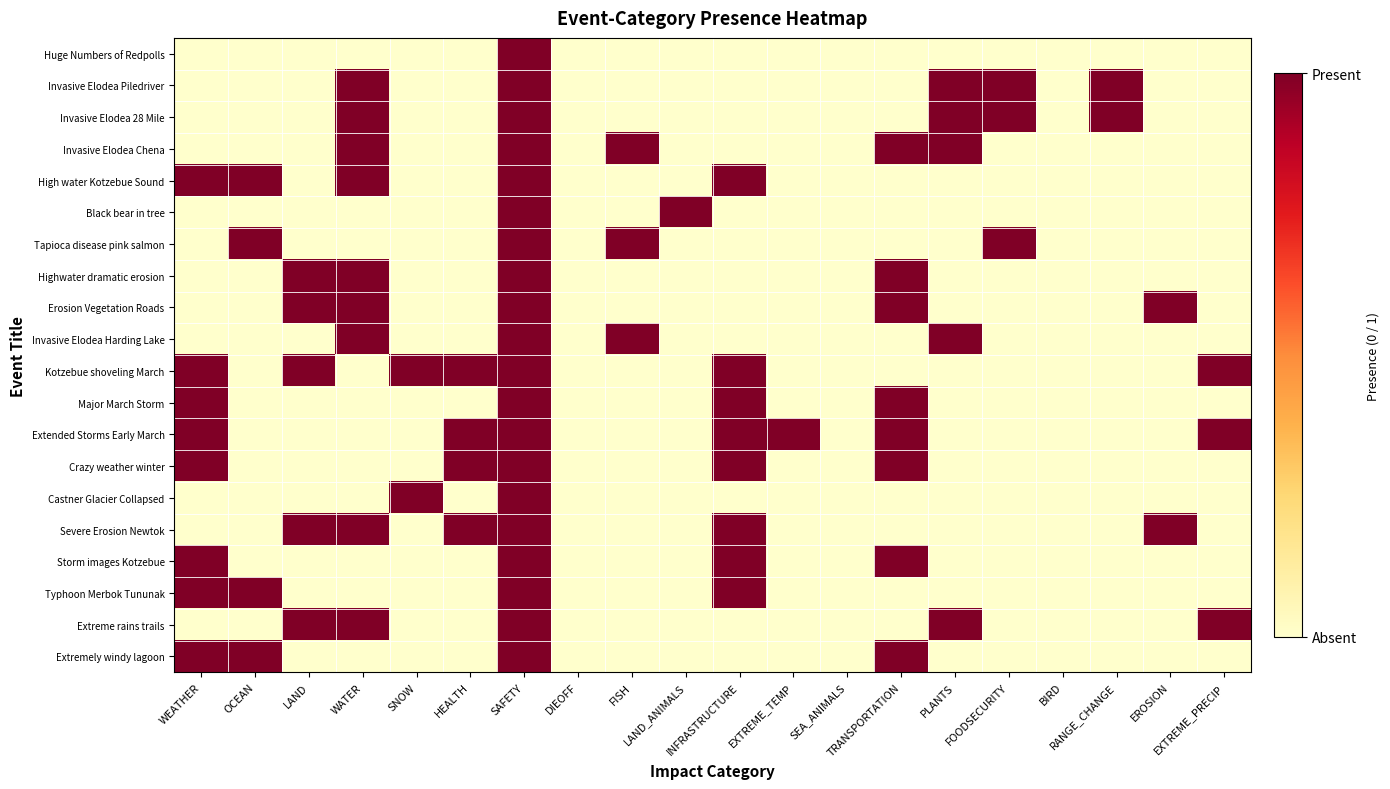

How many series are shown in this chart?

20